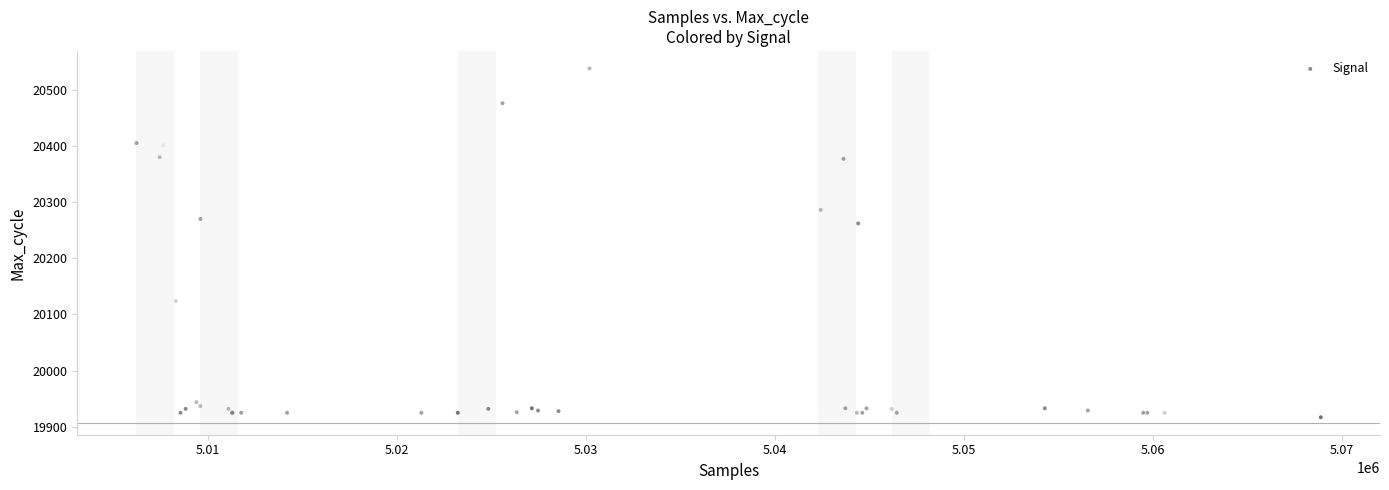

What Y value in the scatter plot is closest to 20227?

20262